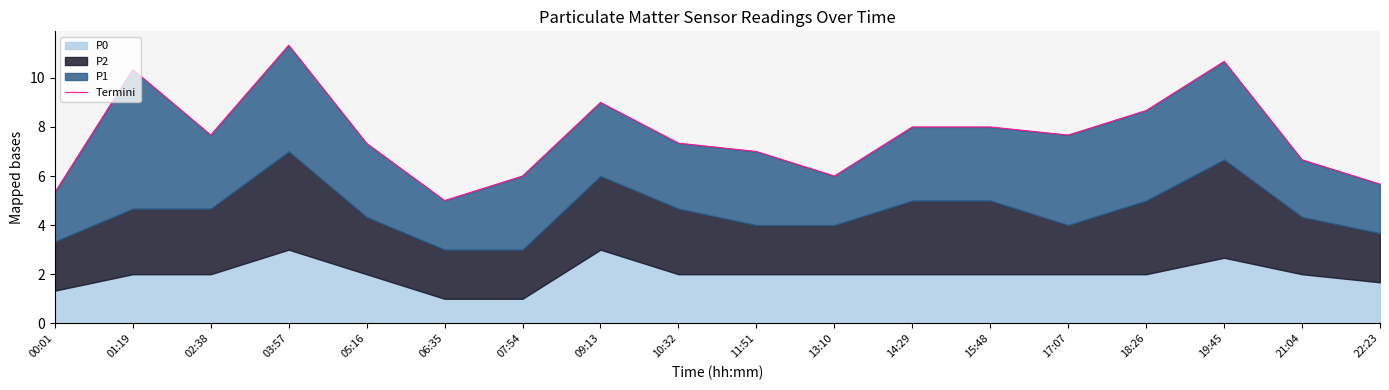

The value at 03:57 is 11.3. True or false?

True